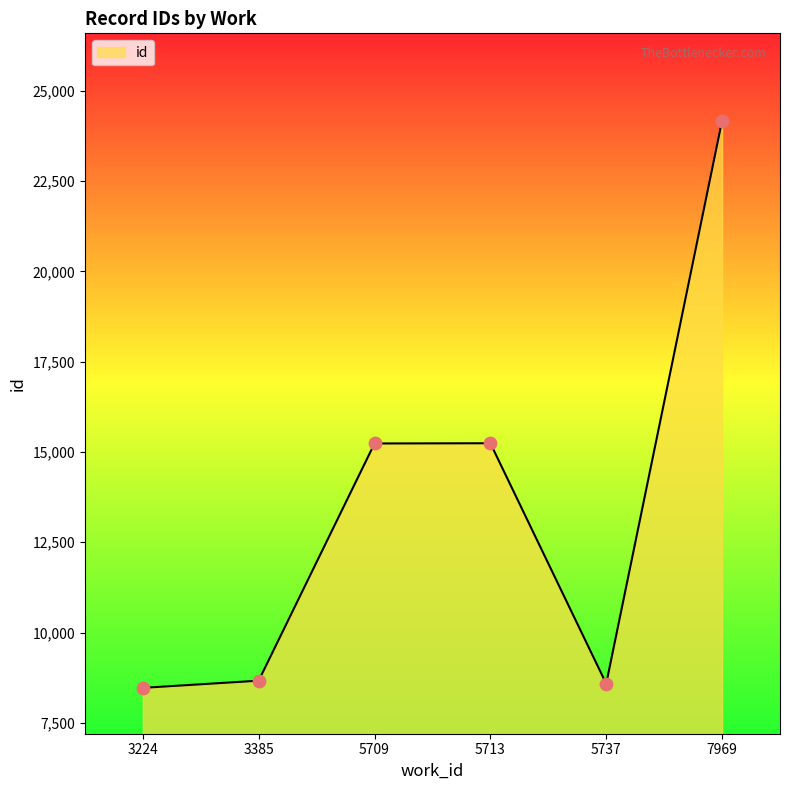

What is the change in value from 5709 to 5713?

+6.5